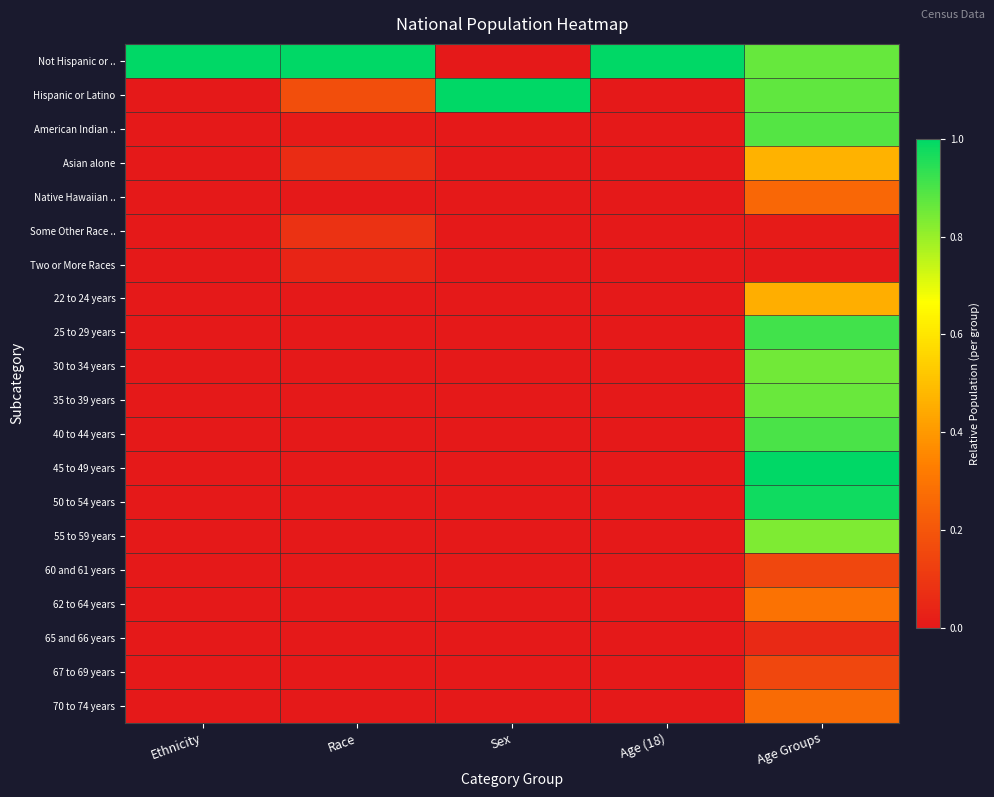

How many data points does each series have?

5